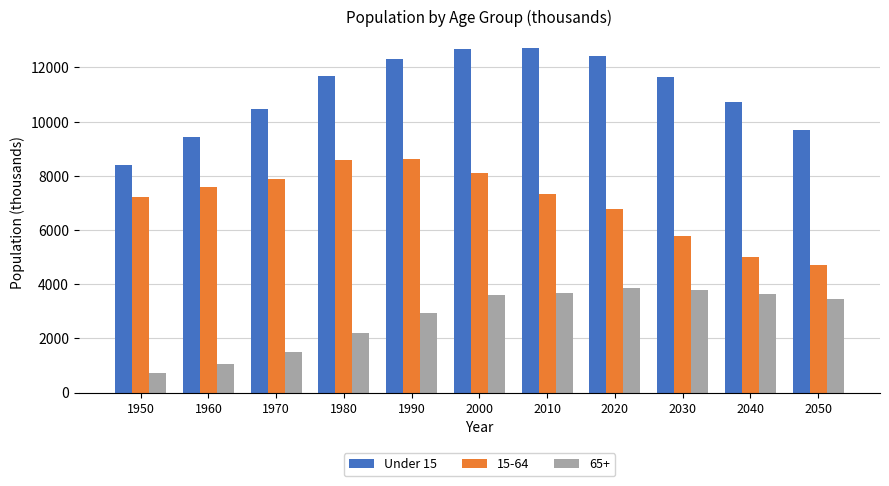

What is the difference between the highest and lowest values at 2030?

7894